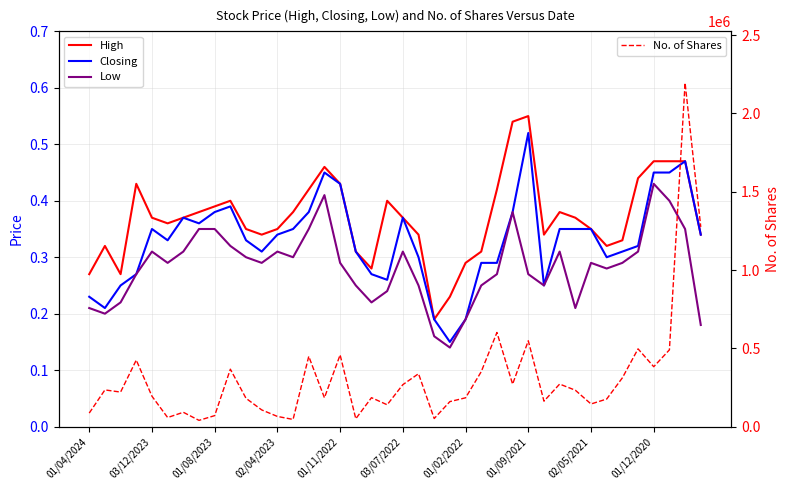

Where does the No. of Shares series first go above 220622?

03/12/2023